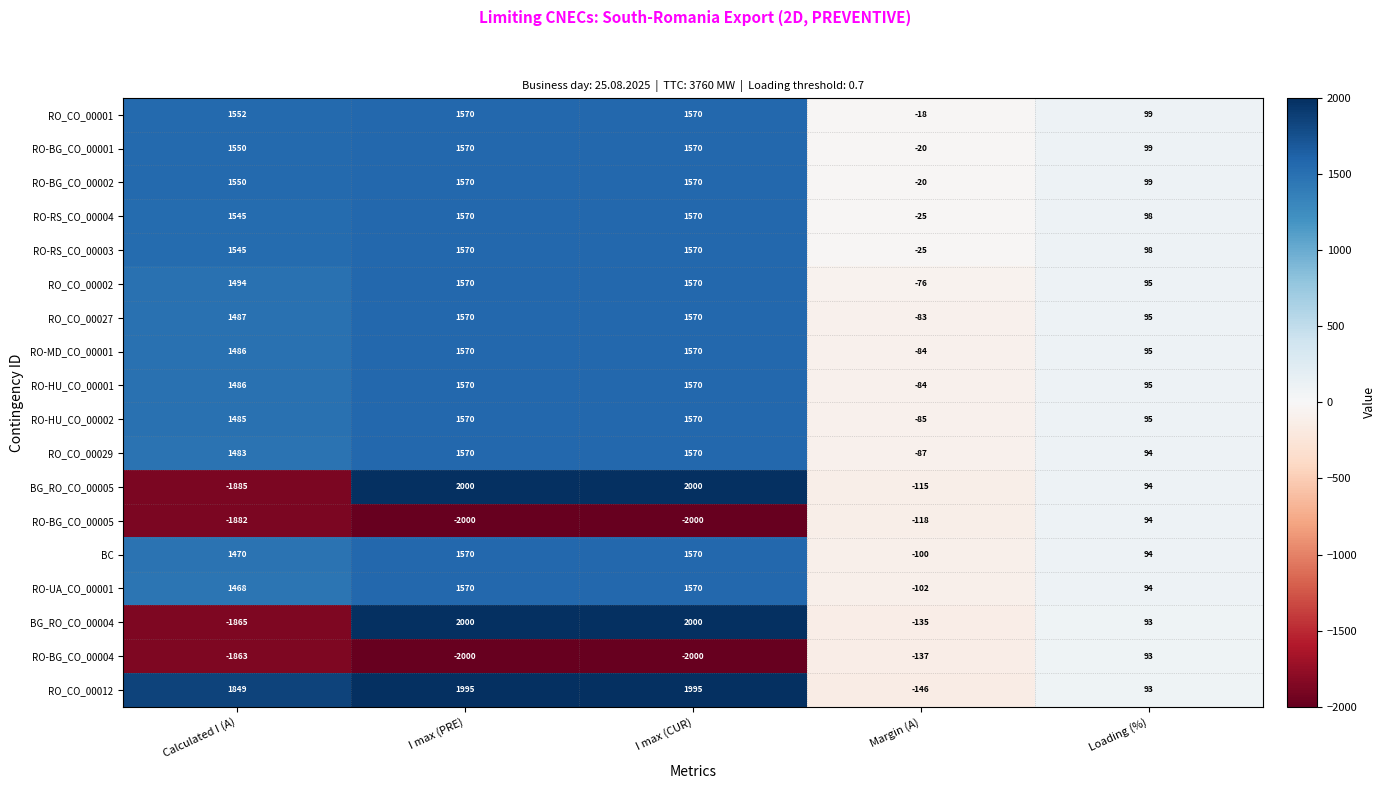

How many values in the BG_RO_CO_00005 series are below 94?

2